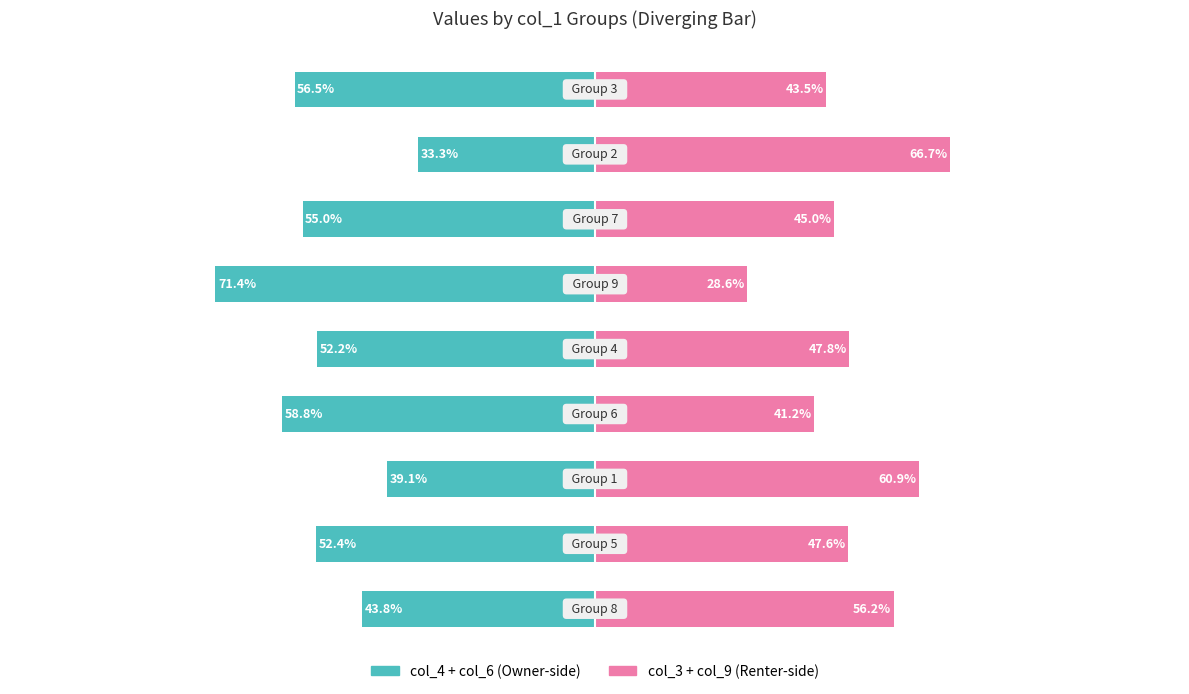

The value of col_3 + col_9 at −50 is 18.8. True or false?

False